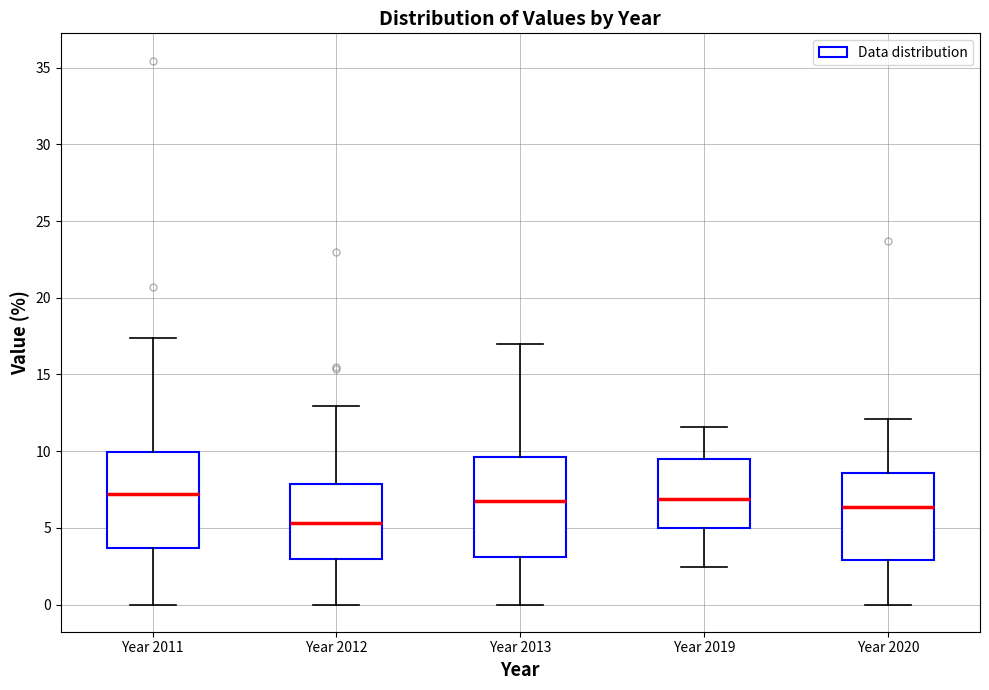

Reading left to right, transcribe this box plot: for each box, give where its median line is, the range the box spans, and where its two whiskers end, as read against the y-axis. The values are not printed on the chart, so give them approximately, as read against the axis.

Year 2011: median 7.0, box 3.5 to 10.0, whiskers 0.0 to 17.5
Year 2012: median 5.5, box 3.0 to 8.0, whiskers 0.0 to 13.0
Year 2013: median 6.5, box 3.0 to 9.5, whiskers 0.0 to 17.0
Year 2019: median 7.0, box 5.0 to 9.5, whiskers 2.5 to 11.5
Year 2020: median 6.5, box 3.0 to 8.5, whiskers 0.0 to 12.0